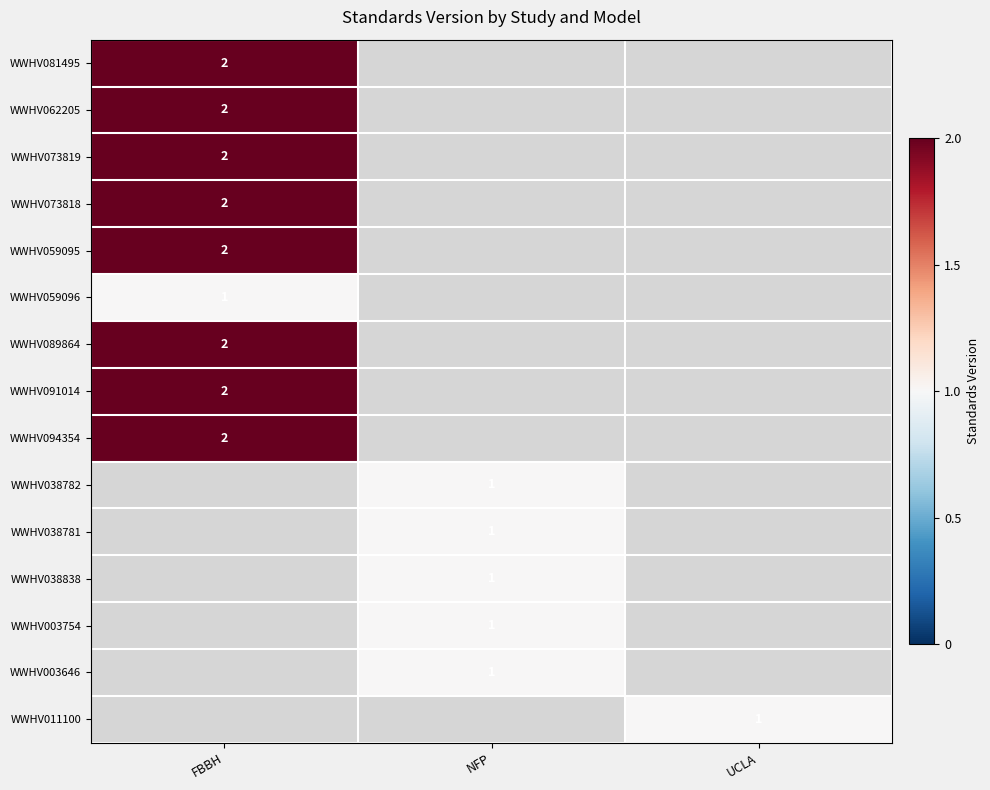

Is the value of WWHV003754 at NFP greater than the value of WWHV081495 at FBBH?

No